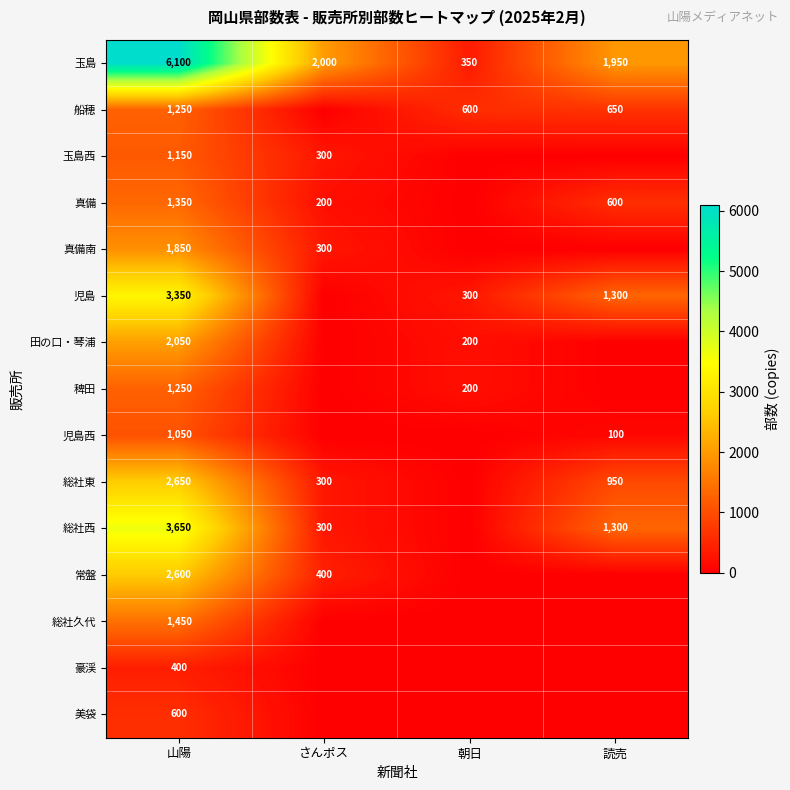

What is the difference between the maximum and minimum values in the 玉島 series?

5750